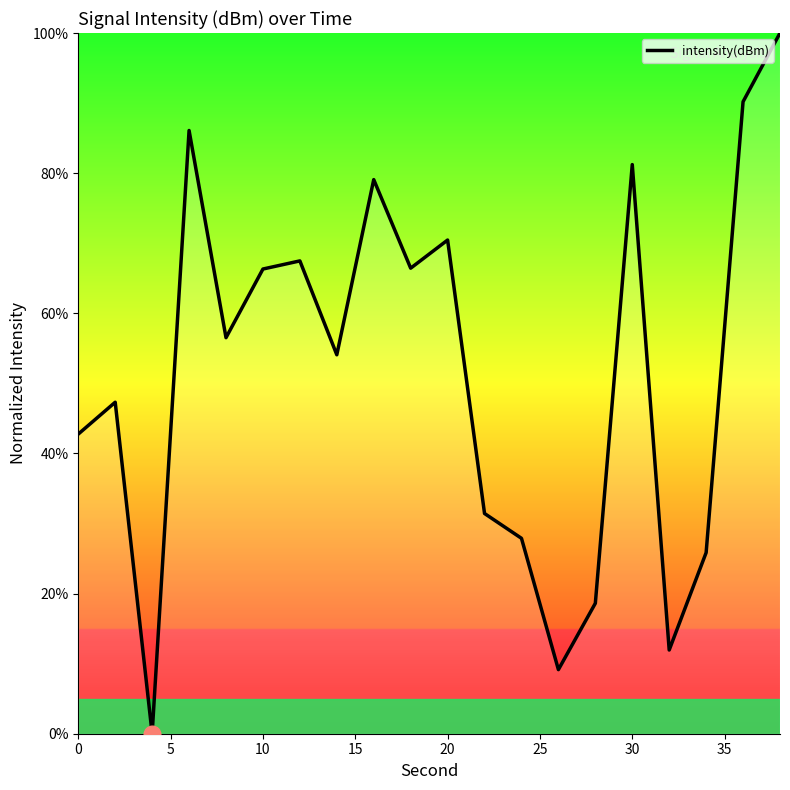

What is the difference between the maximum and minimum values?

100.0